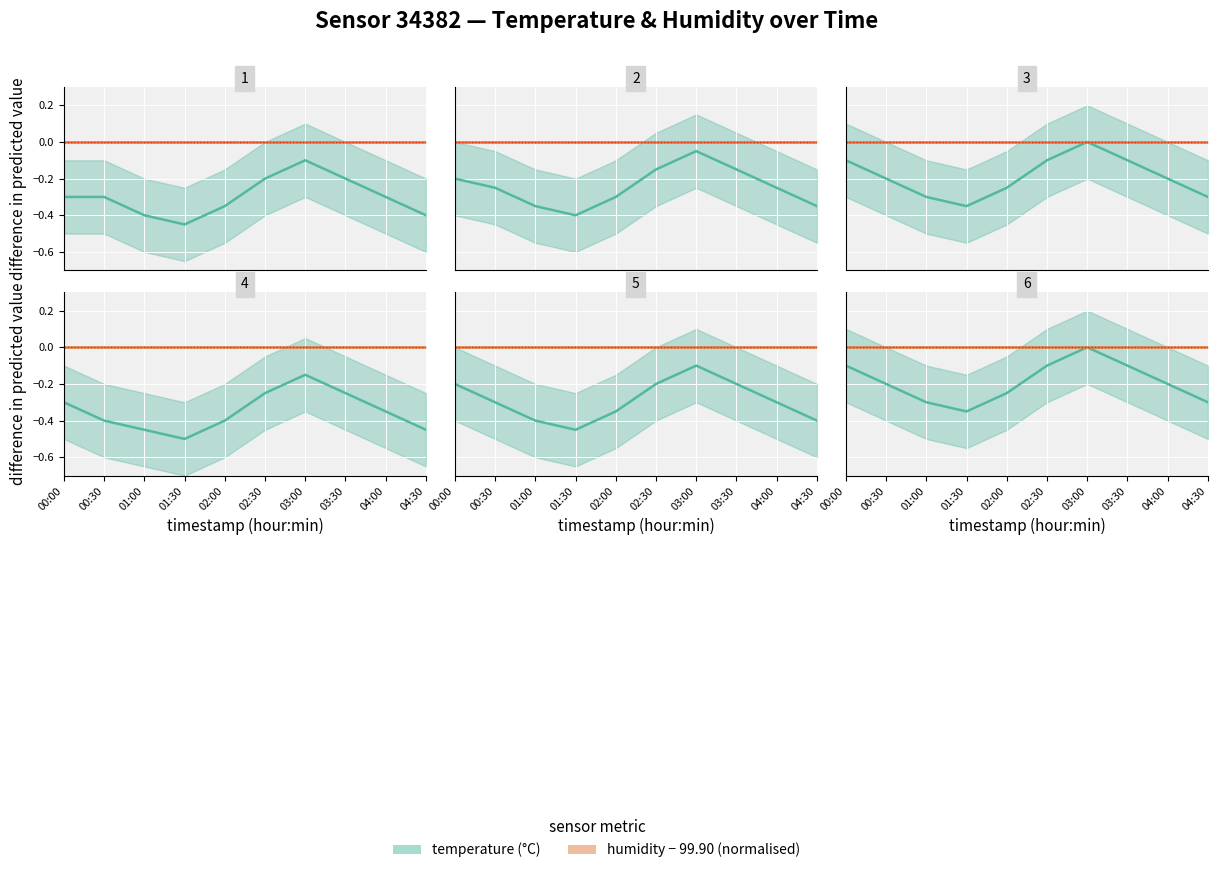

What is the label of the 6th point from the right?

02:00